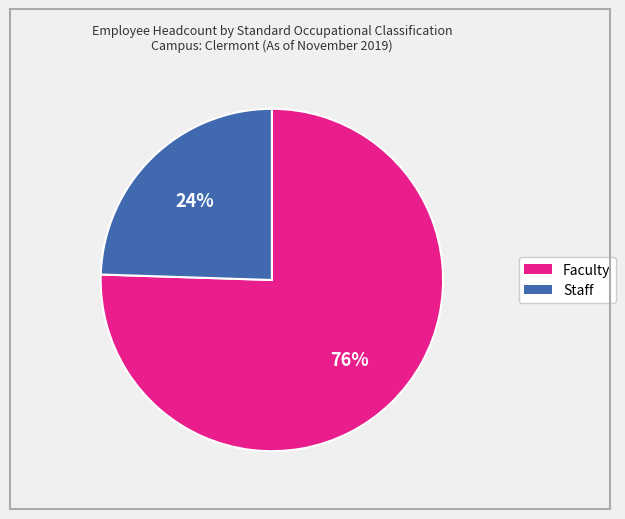

Does Staff account for over 50% of the chart?

No